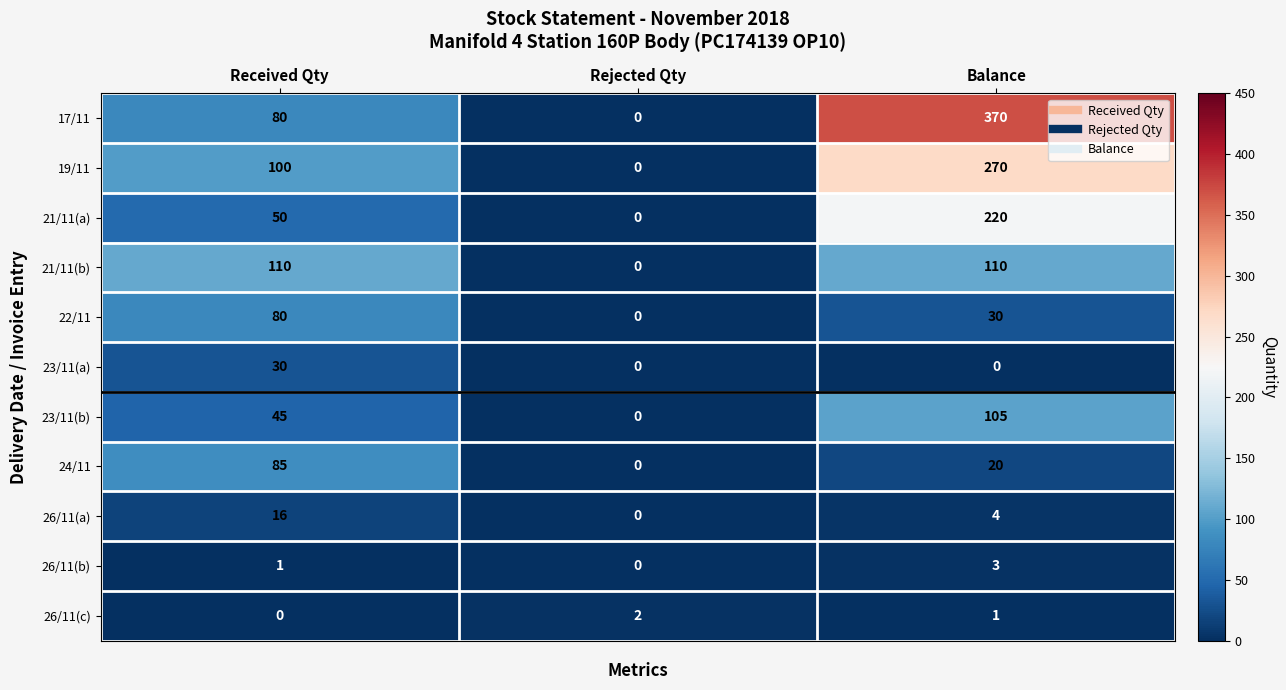

Which series changed the most between Received Qty and Rejected Qty?

21/11(b)